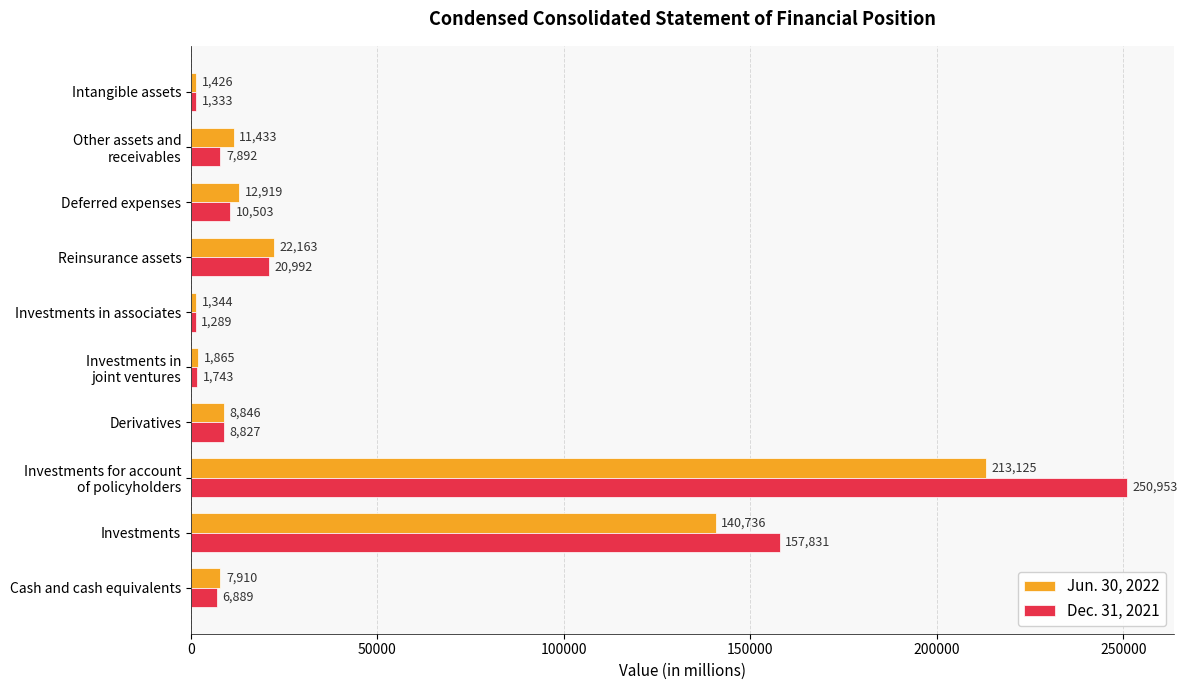

What is the difference between the second highest and second lowest values in the Dec. 31, 2021 series?

156498